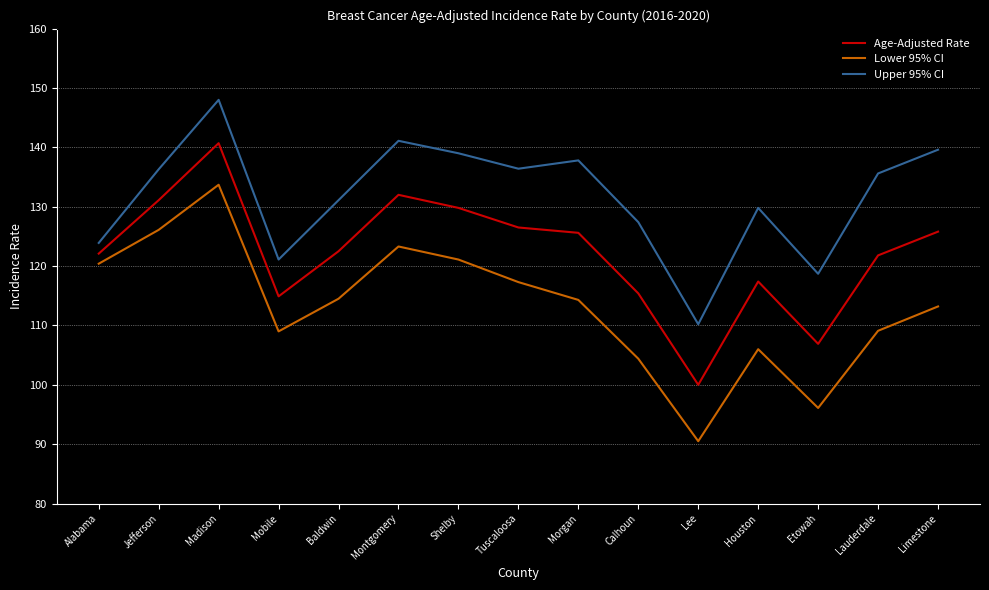

At which category is the sum across all series the highest?

Madison